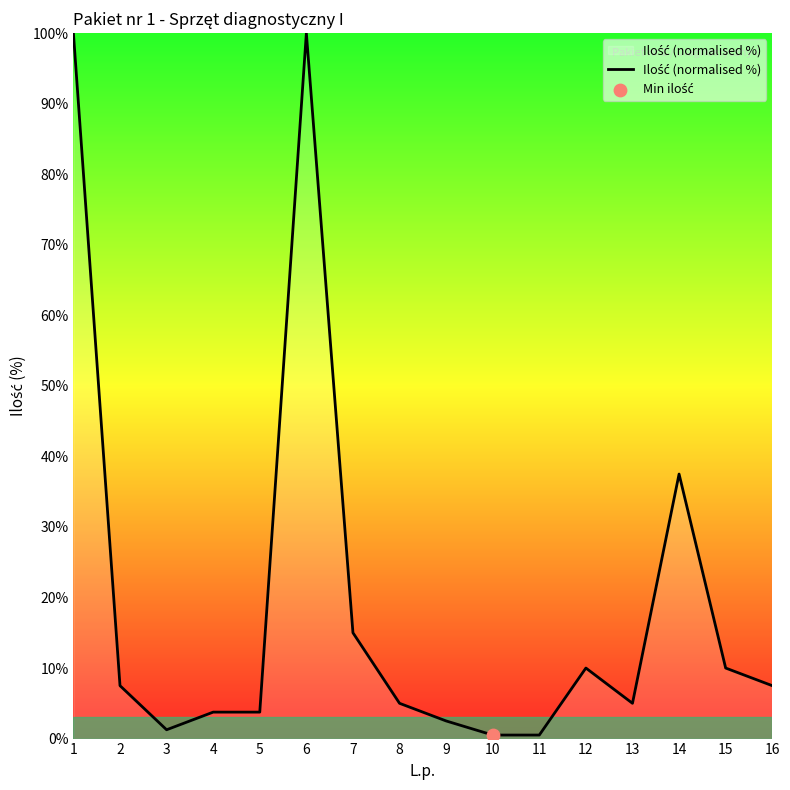

What is the change in value from 13 to 15?

+5.0